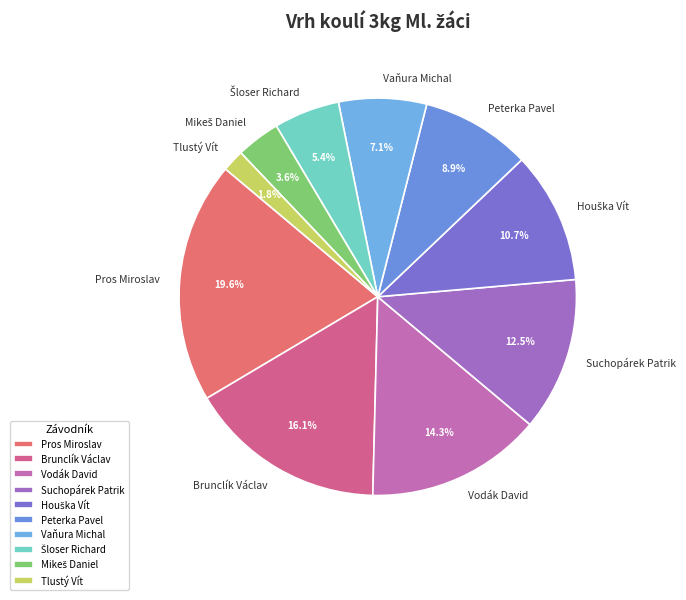

Combined, what portion of the pie is Suchopárek Patrik and Pros Miroslav?

32.1%